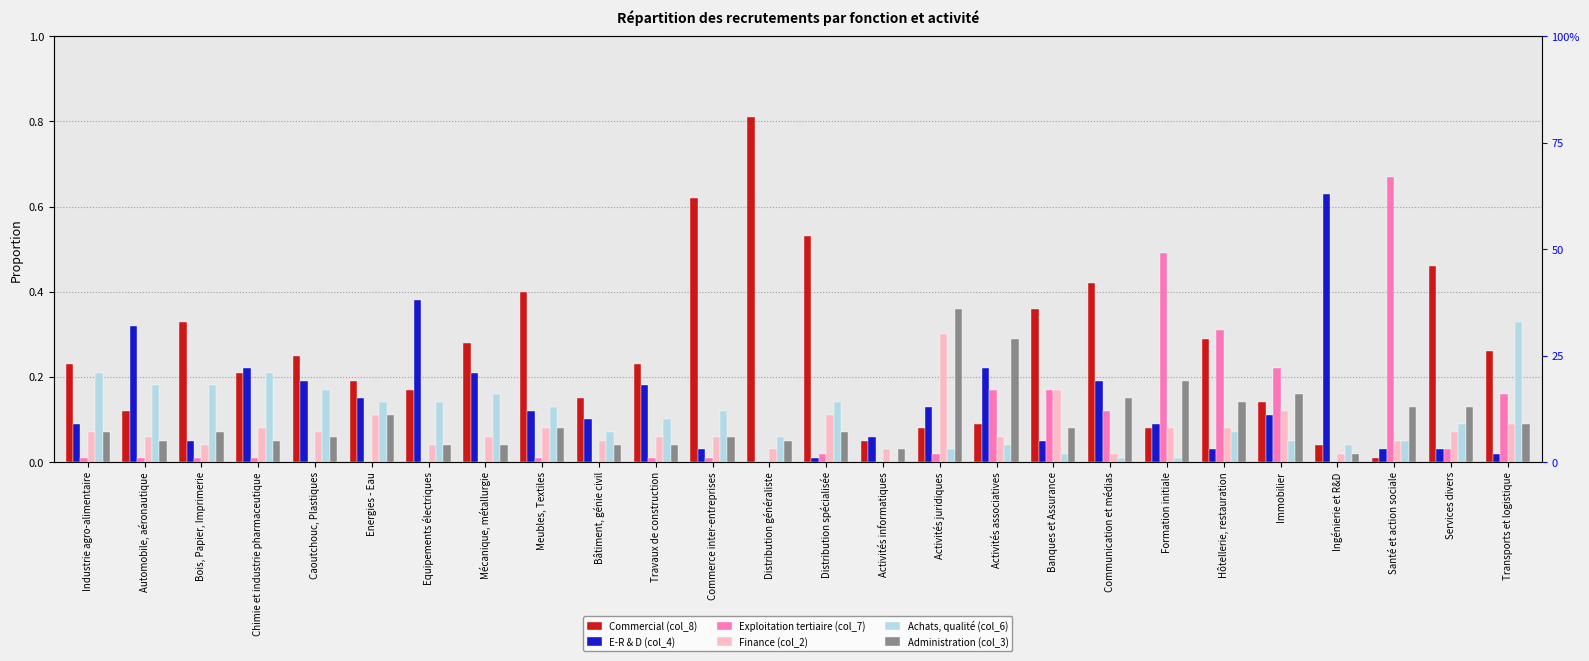

Which series has the widest spread of values?

Commercial (col_8)